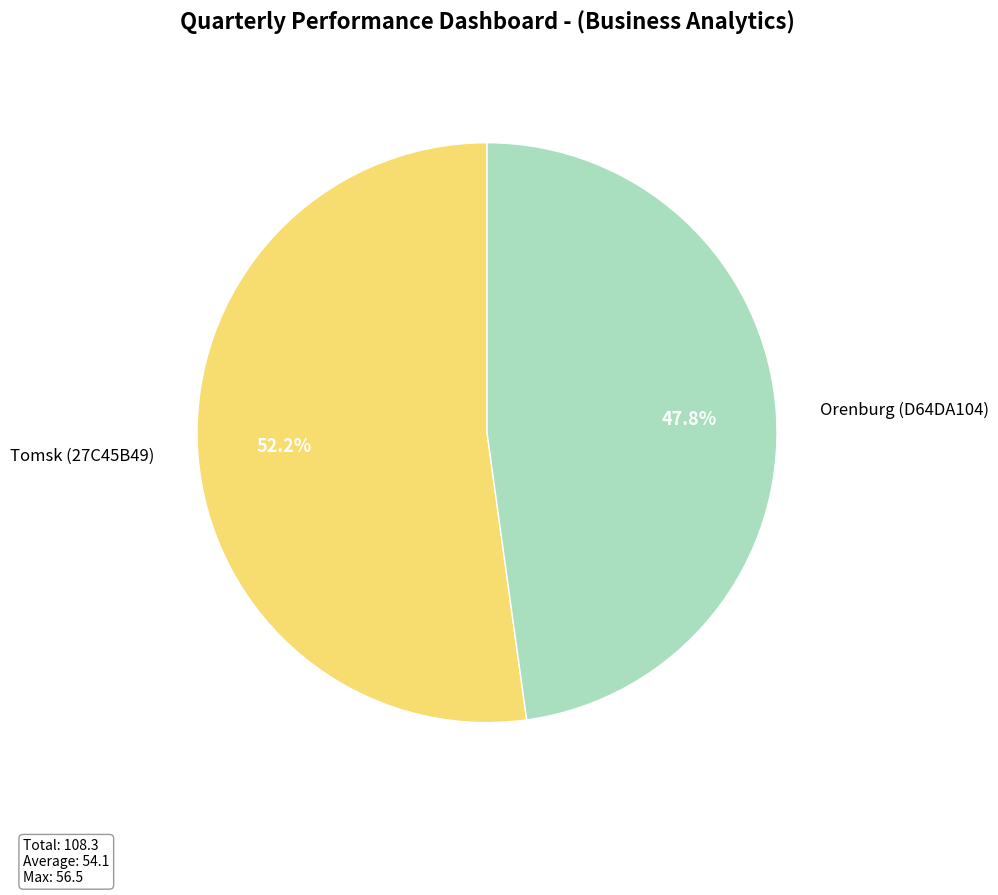

Count the number of slices in the pie.

2